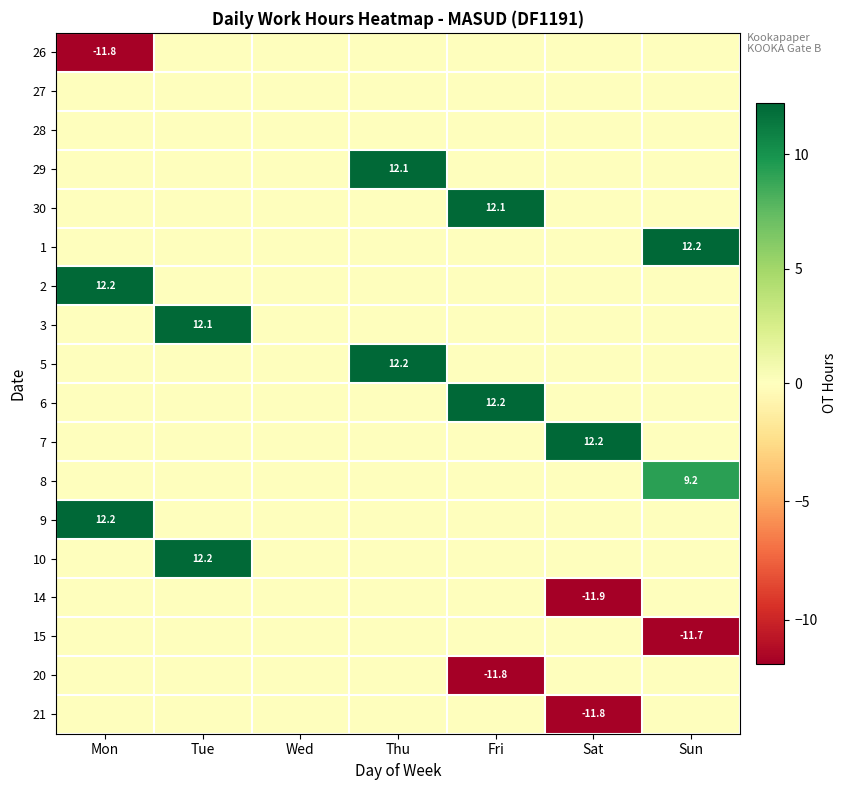

Rank the series by their maximum value, from highest to lowest.

6, 1, 9, 7, 5, 2, 10, 29, 3, 30, 8, 26, 27, 28, 14, 15, 20, 21